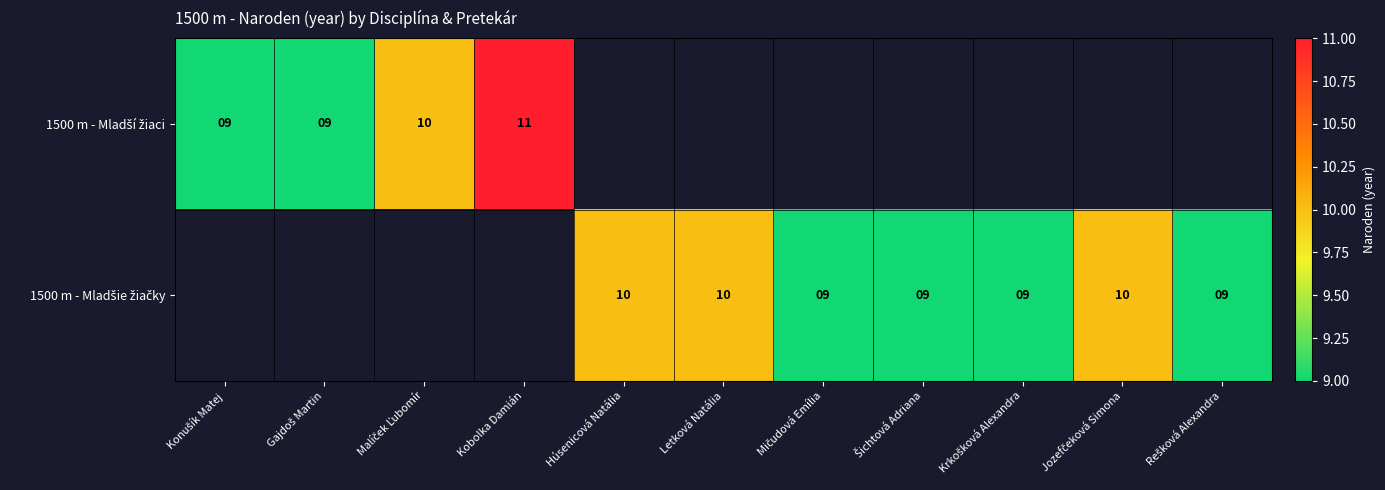

At which category does the chart reach its minimum across all series?

Konušík Matej